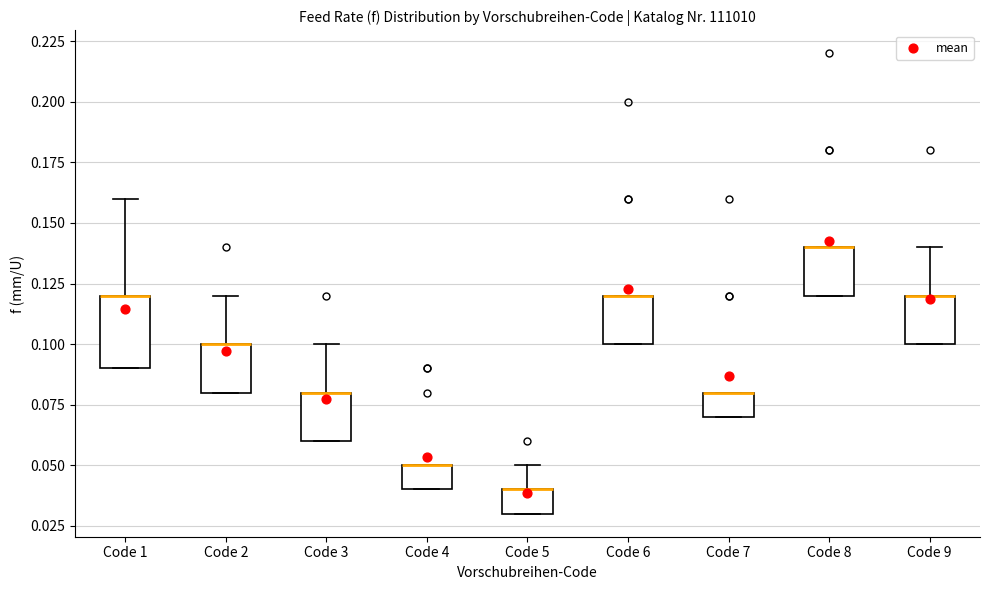

Comparing the boxes themselves (not the whiskers), which one is the tallest?

Code 1